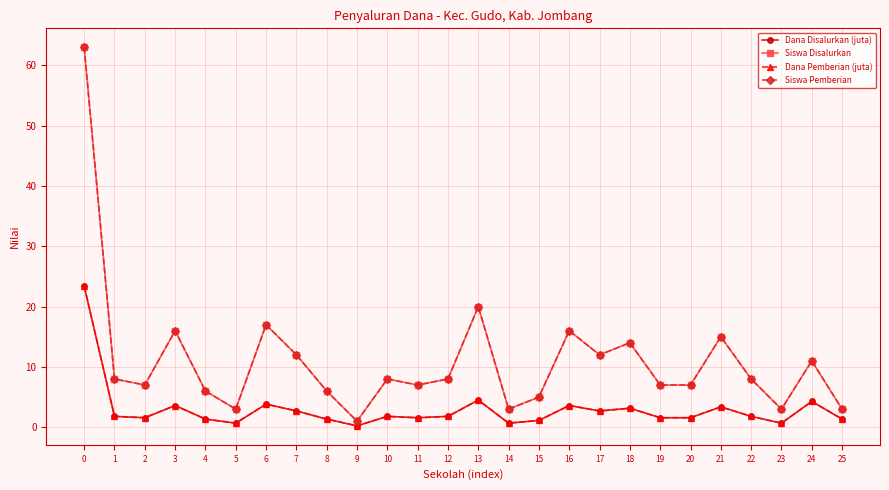

Is this an area chart (filled region under the line)?

No